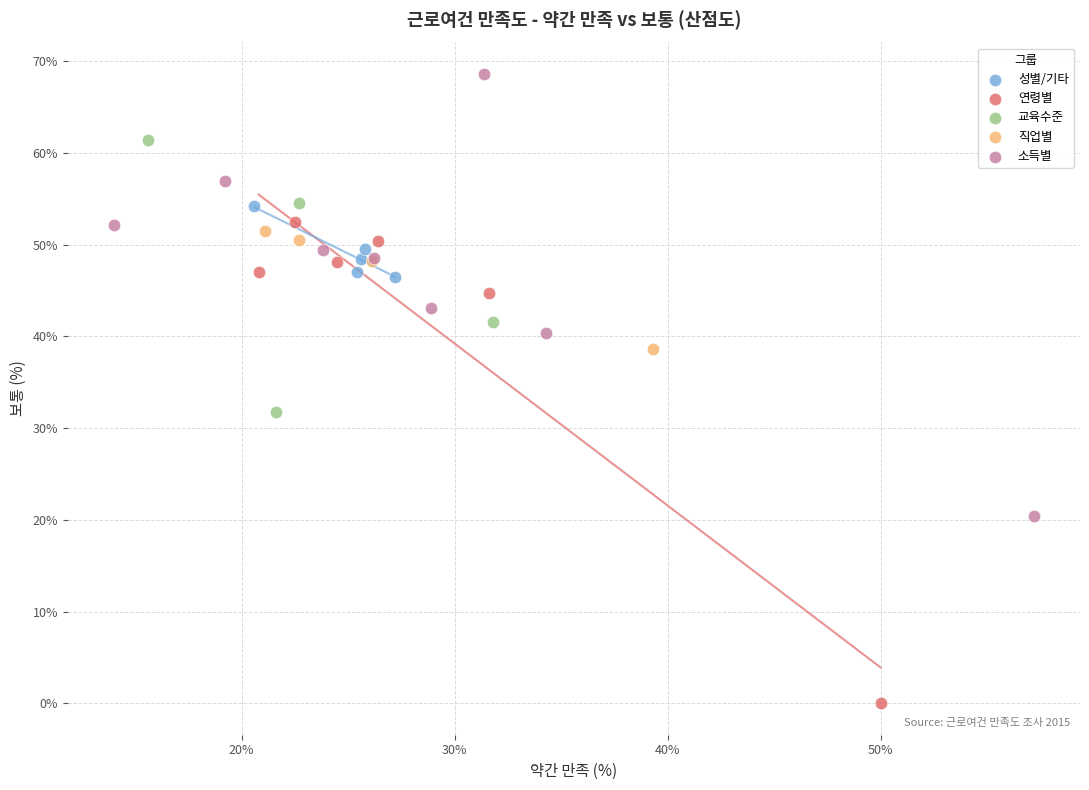

Which series has the largest Y range (max minus min)?

연령별